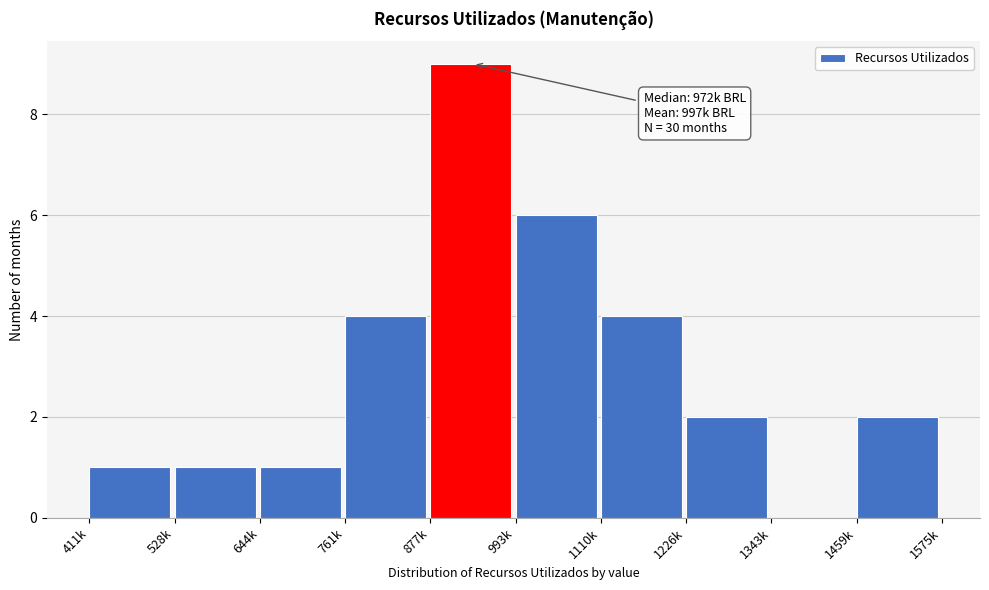

Reading left to right, extract all data points from this chart.

411k=1	528k=1	644k=1	761k=4	877k=9	993k=6	1110k=4	1226k=2	1343k=0	1459k=2